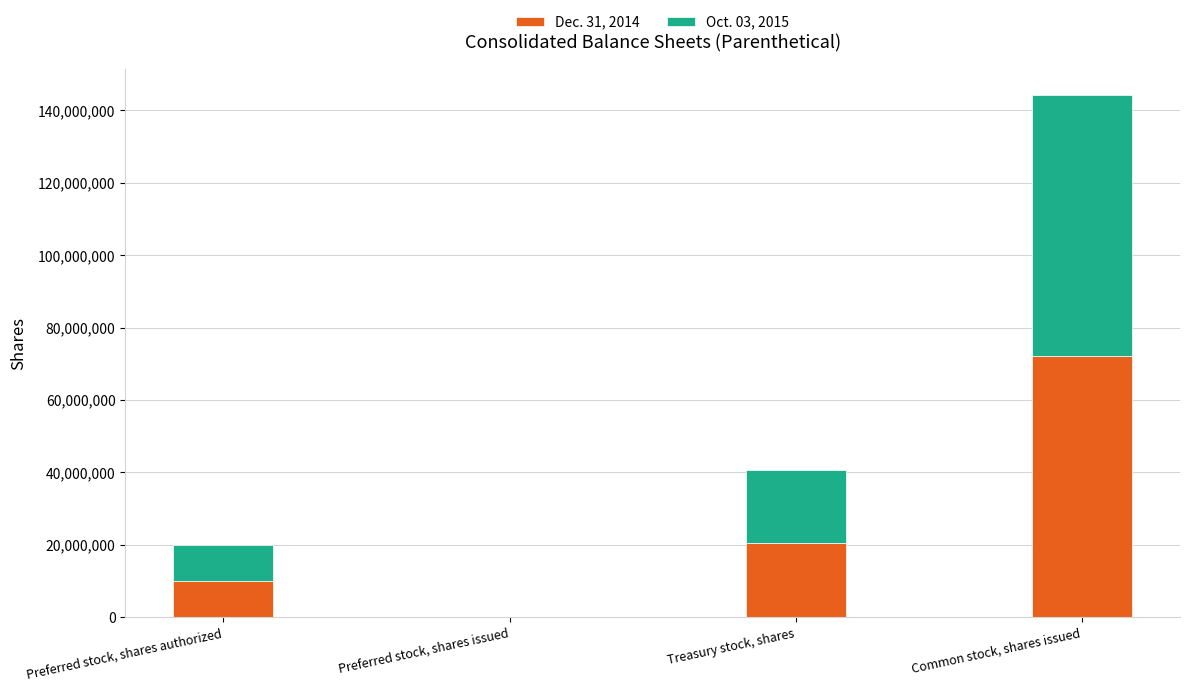

Are the bars grouped side by side (vs. stacked)?

No